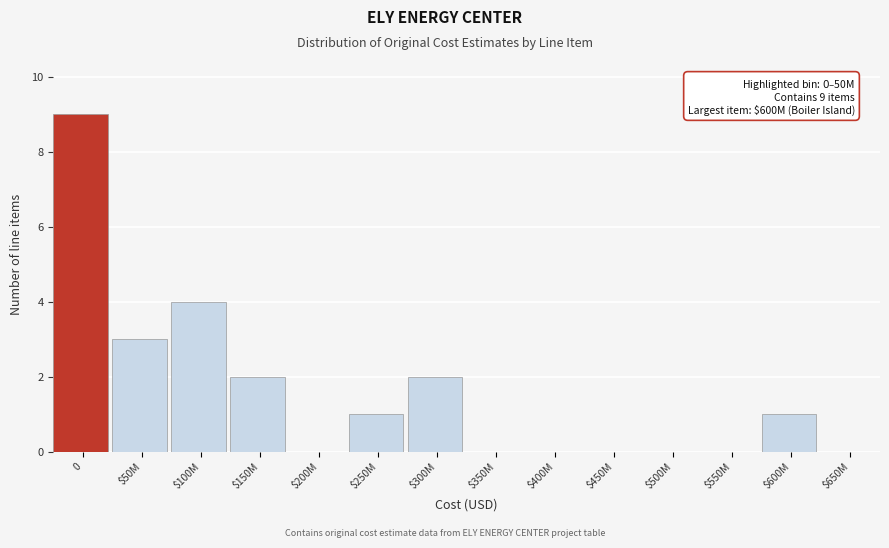

The value at 0 is 9. True or false?

True